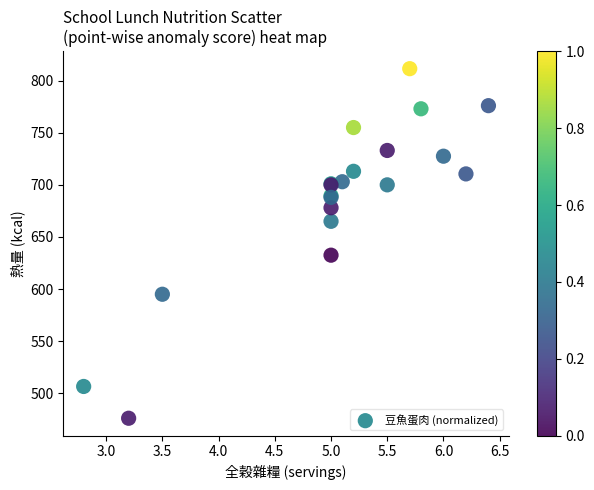

What Y value in the scatter plot is closest to 643?

632.5